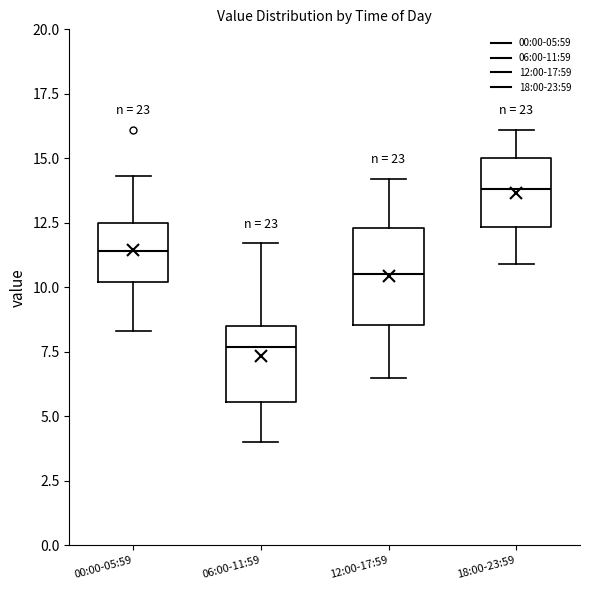

Reading left to right, read every box against the y-axis: the position of its median line, the range the box covers, and the ends of its whiskers. The values are not printed on the chart, so give them approximately, as read against the axis.

00:00-05:59: median 11.5, box 10.0 to 12.5, whiskers 8.5 to 14.5
06:00-11:59: median 7.5, box 5.5 to 8.5, whiskers 4.0 to 11.5
12:00-17:59: median 10.5, box 8.5 to 12.5, whiskers 6.5 to 14.0
18:00-23:59: median 14.0, box 12.5 to 15.0, whiskers 11.0 to 16.0